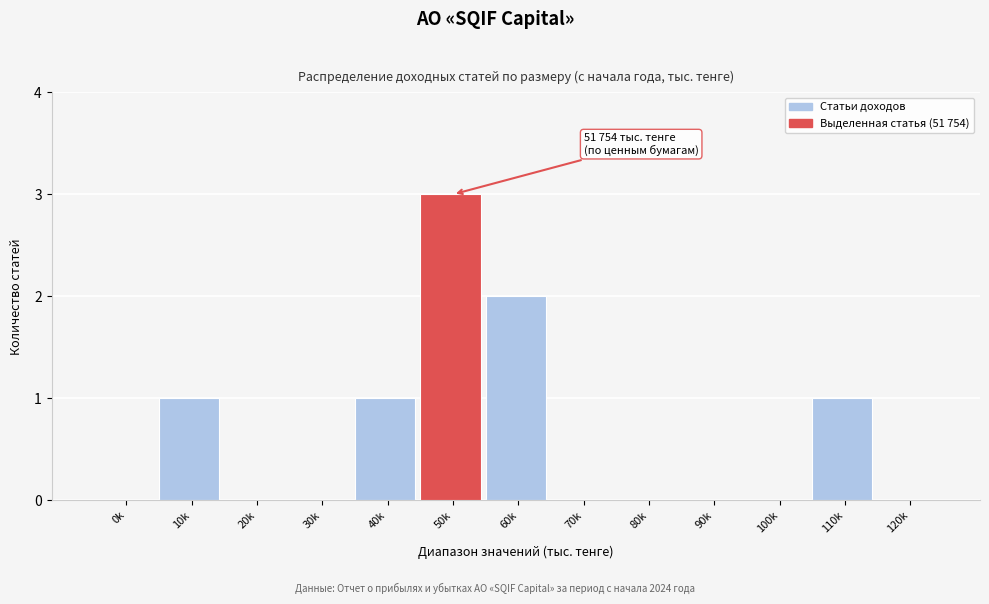

Reading left to right, transcribe all the data shown in this chart.

0k=0	10k=1	20k=0	30k=0	40k=1	50k=3	60k=2	70k=0	80k=0	90k=0	100k=0	110k=1	120k=0